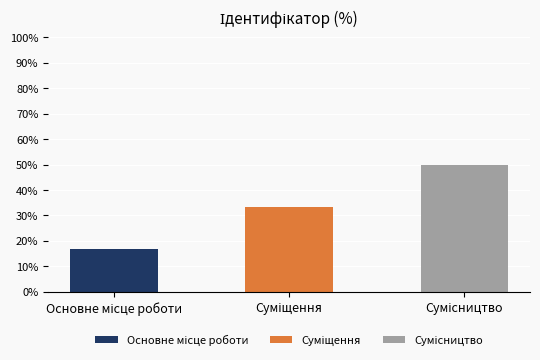

How many data points does each series have?

3